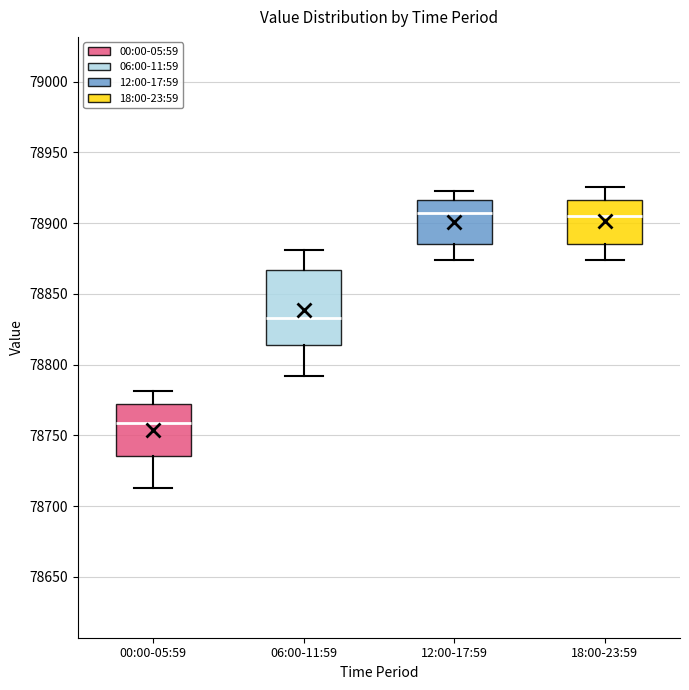

Which box is the tallest, from its lower edge to its upper edge?

06:00-11:59